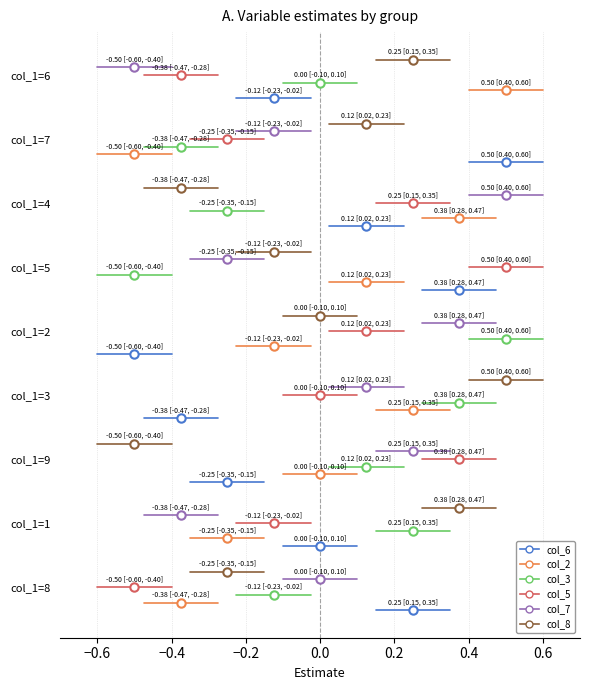

Between −0.8 and −0.6, which series saw the biggest shift?

col_6